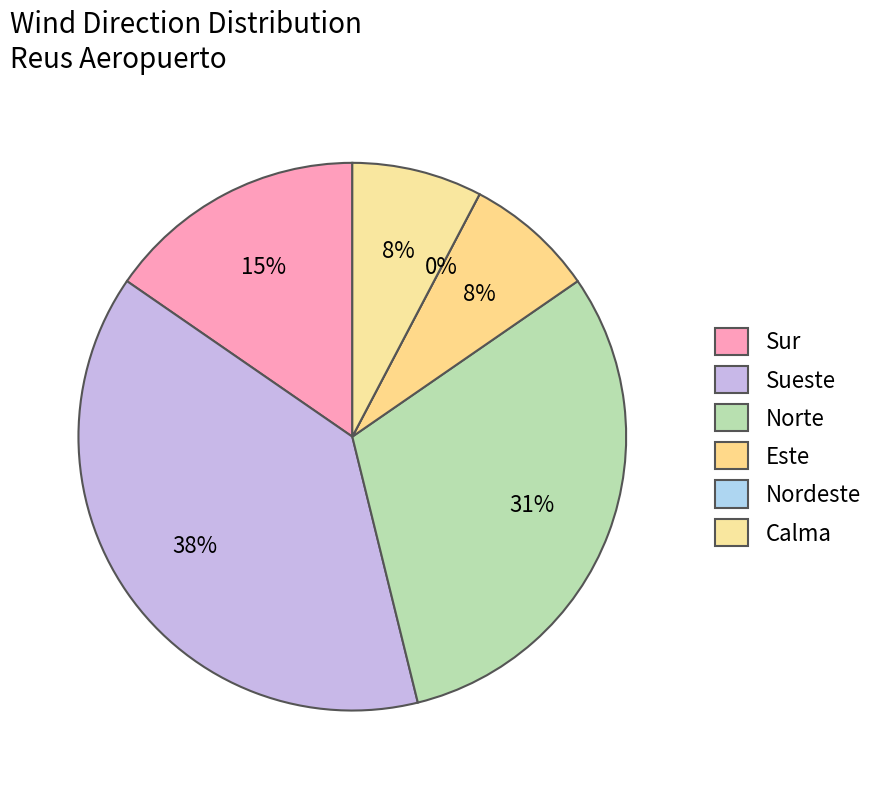

To the nearest percent, what percentage of the pie is Calma?

8%